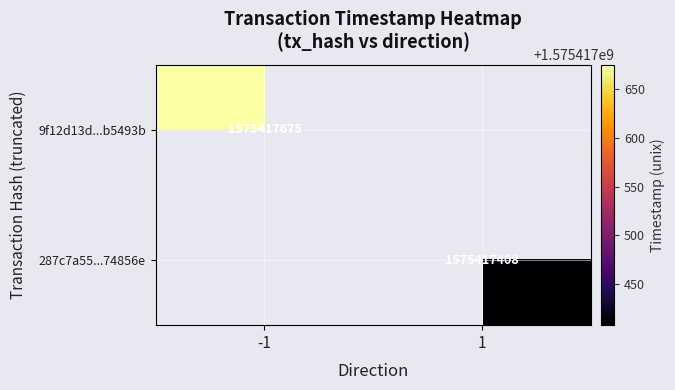

How many 9f12d13d95c5d3b208b46451725e3e588b5493b values are between -1 and 1575417675?

2